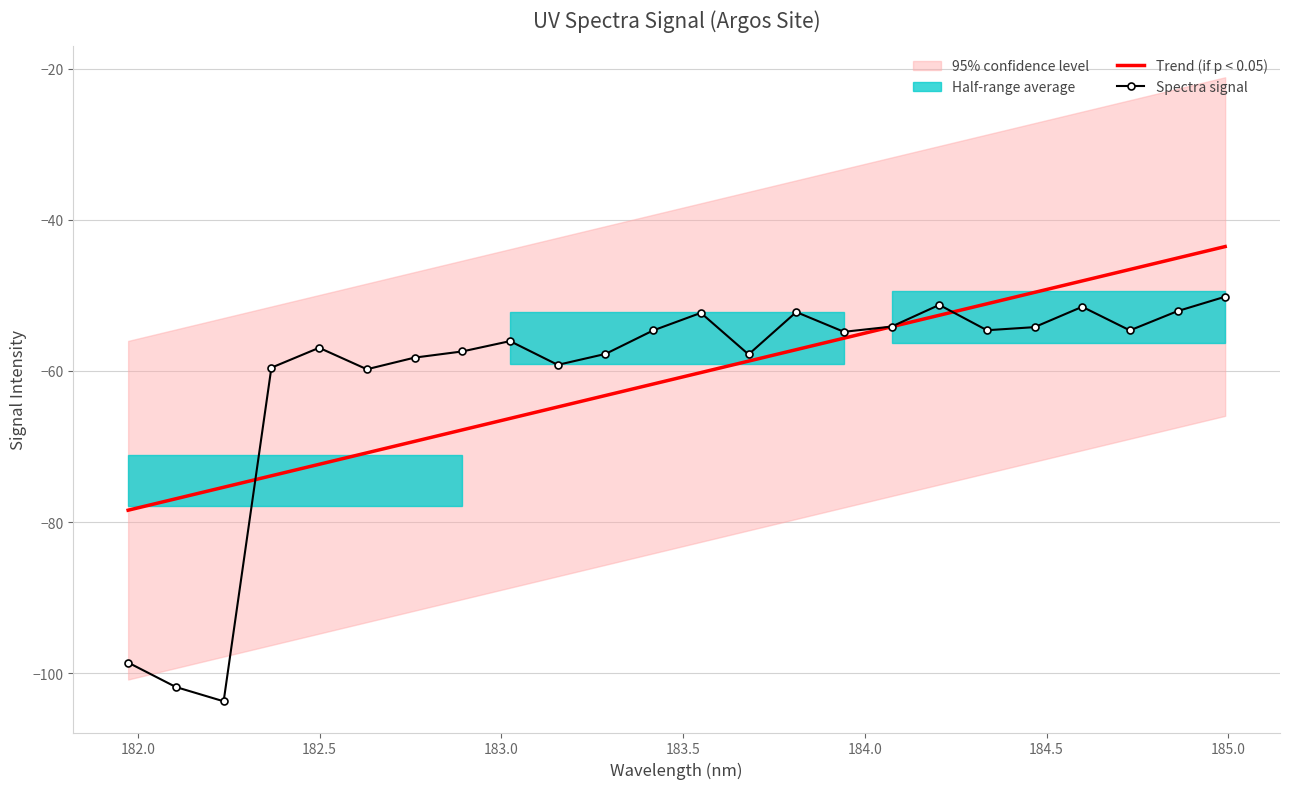

What is the lowest value of the Trend (if p < 0.05) series?

-78.4